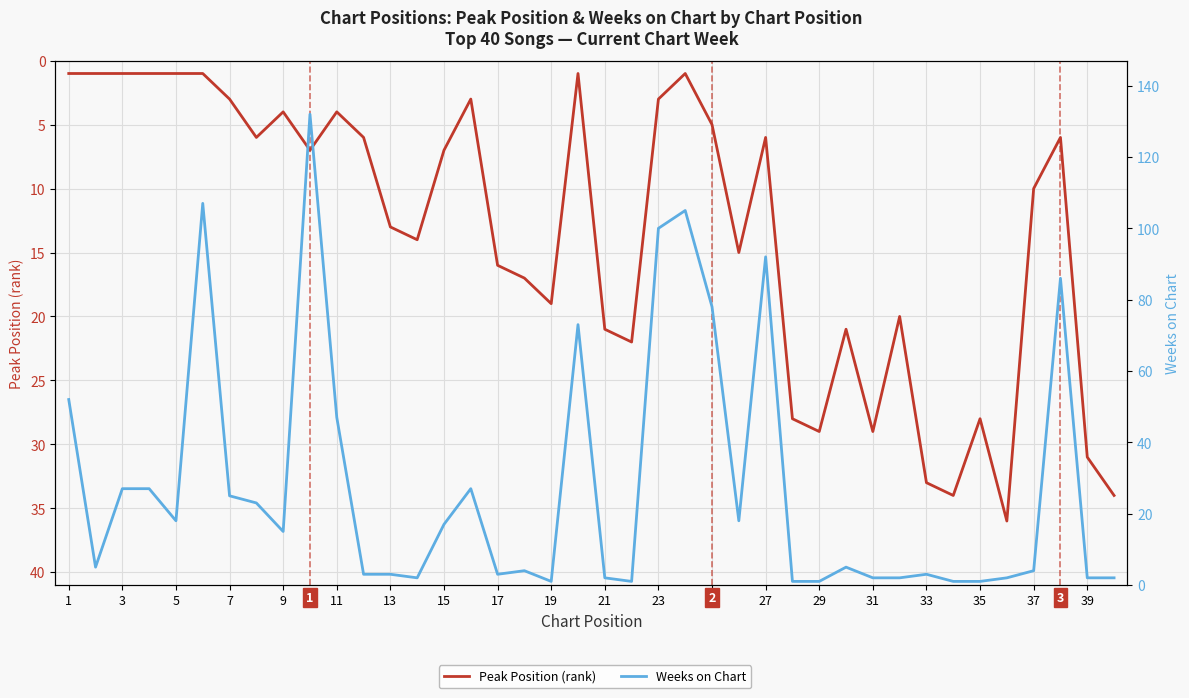

Rank the series by their maximum value, from highest to lowest.

Weeks on Chart, Peak Position (rank)